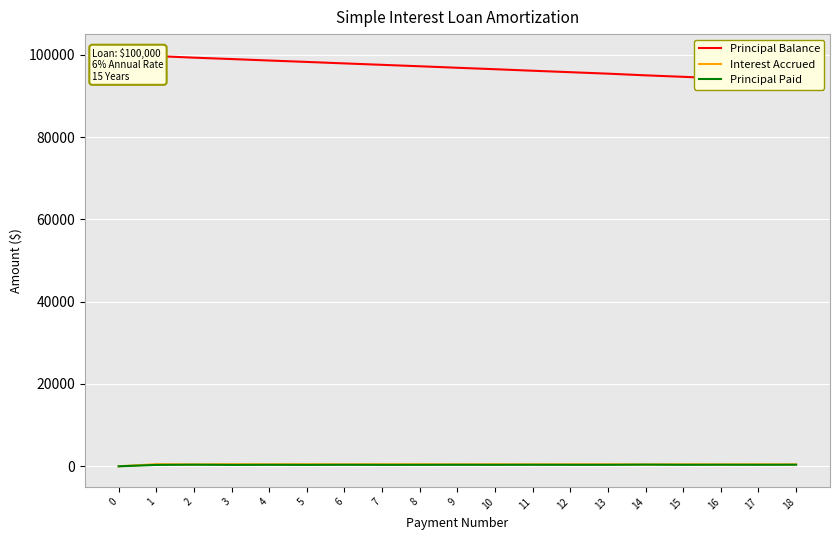

How many positive values does the Principal Paid series have?

18